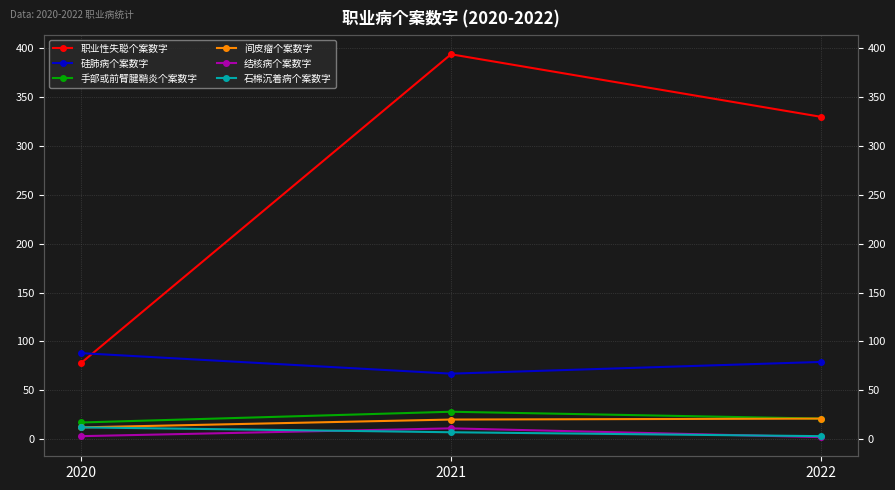

List the labels in order of 间皮瘤个案数字 value, largest first.

2022, 2021, 2020